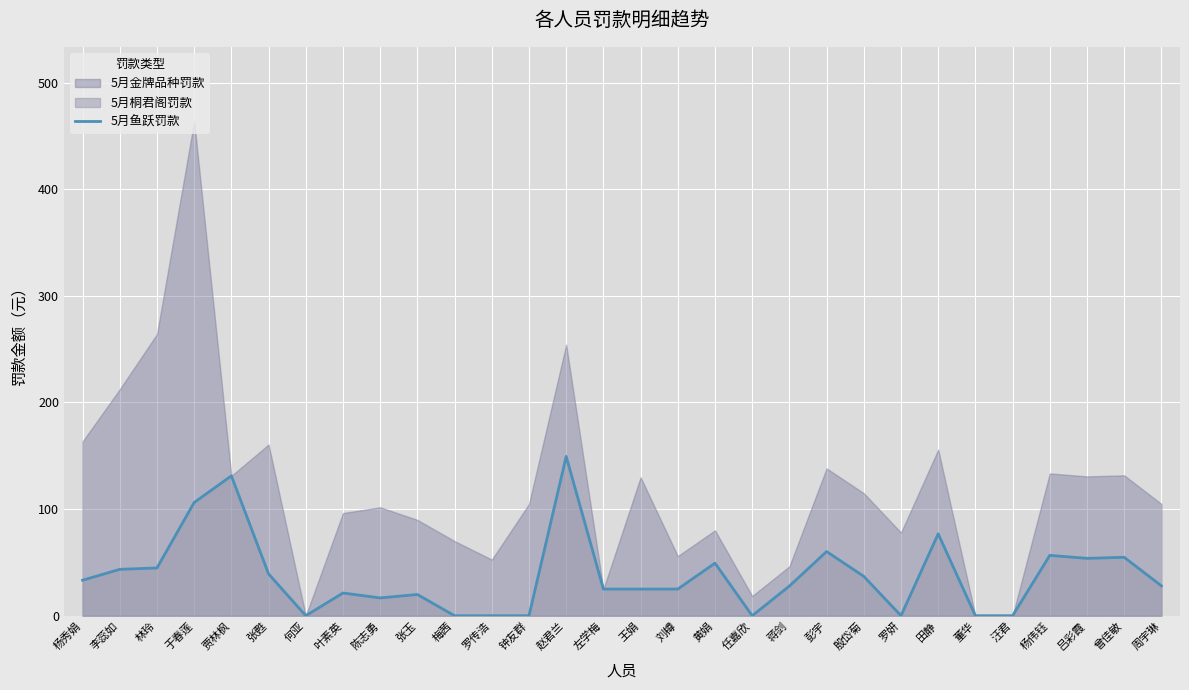

Count the number of categories in the chart.

30